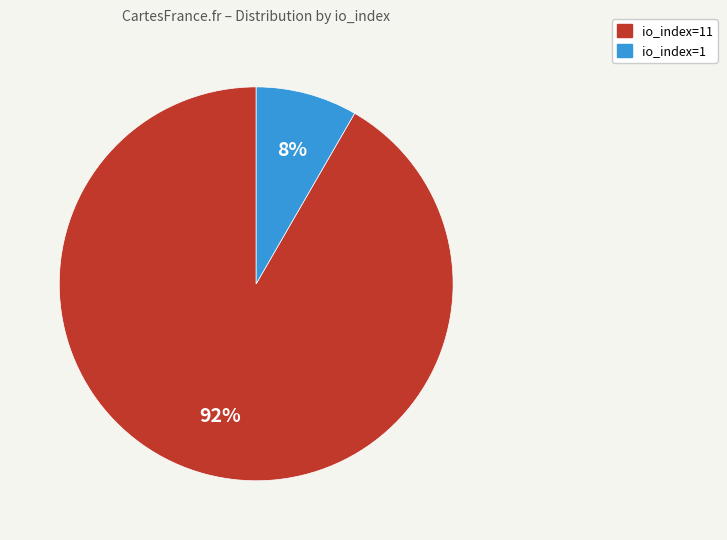

Do io_index=1 and io_index=11 together represent more than half of the pie?

Yes